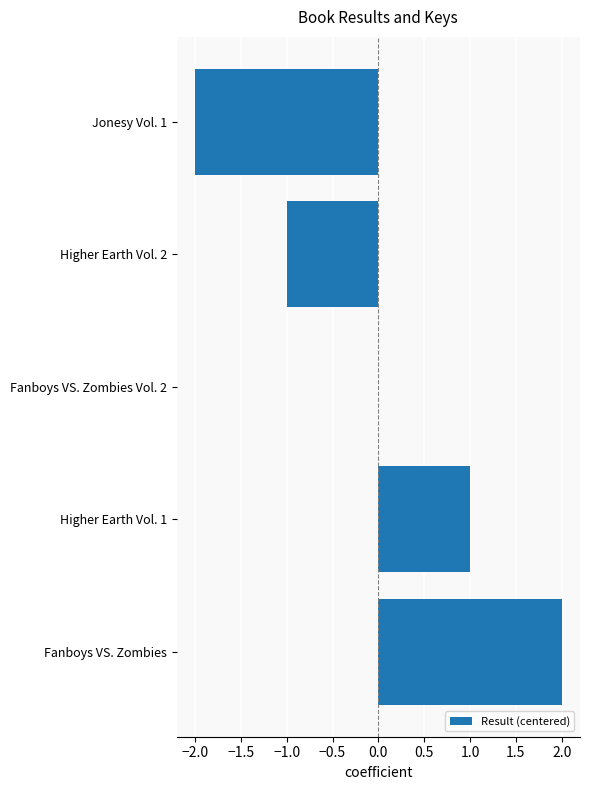

Reading top to bottom, extract all data points from this chart.

Jonesy Vol. 1=-2	Higher Earth Vol. 2=-1	Fanboys VS. Zombies Vol. 2=0	Higher Earth Vol. 1=1	Fanboys VS. Zombies=2